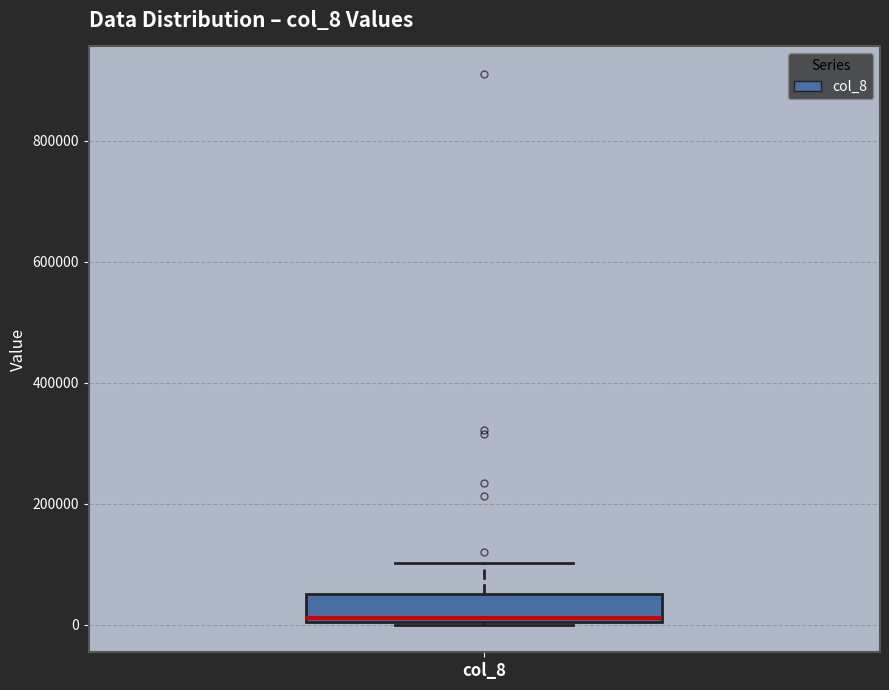

Where does the upper whisker of the box for col_8 end on the y-axis? The values are not printed on the chart, so give them approximately, as read against the axis.

100000